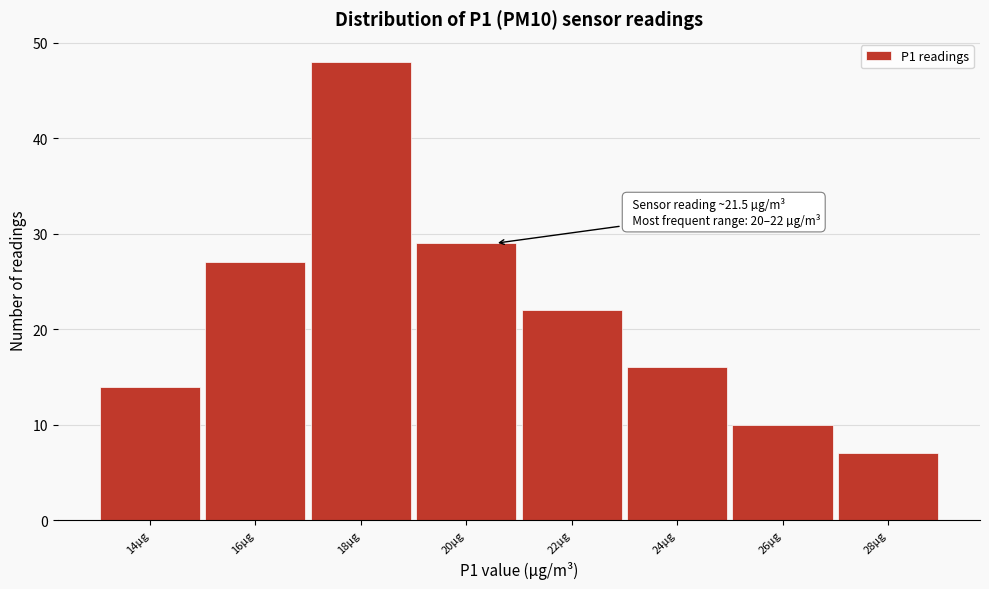

Reading left to right, what are all the values shown in this chart?

14	27	48	29	22	16	10	7